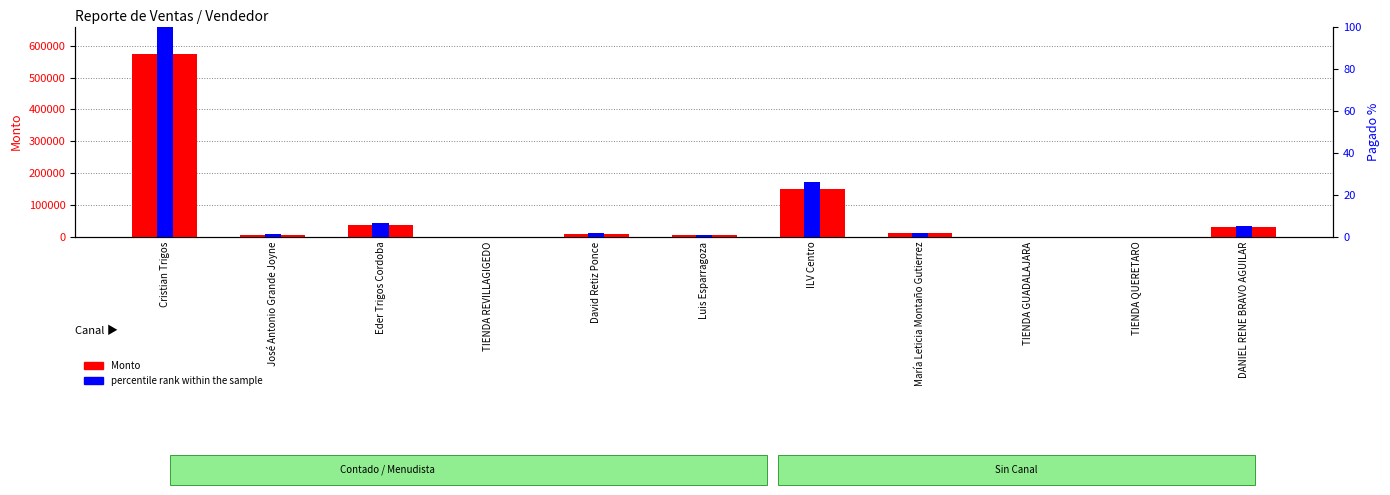

What is the difference between the Monto values at David Retiz Ponce and Luis Esparragoza?

3920.0